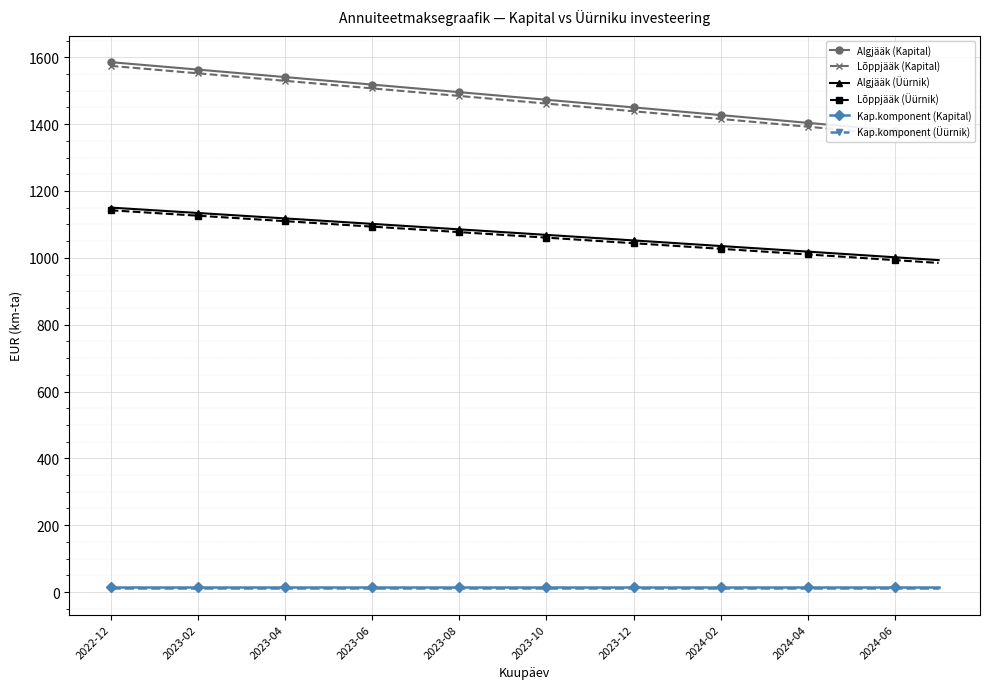

Which series has the largest range (max minus min)?

Lõppjääk (Kapital)